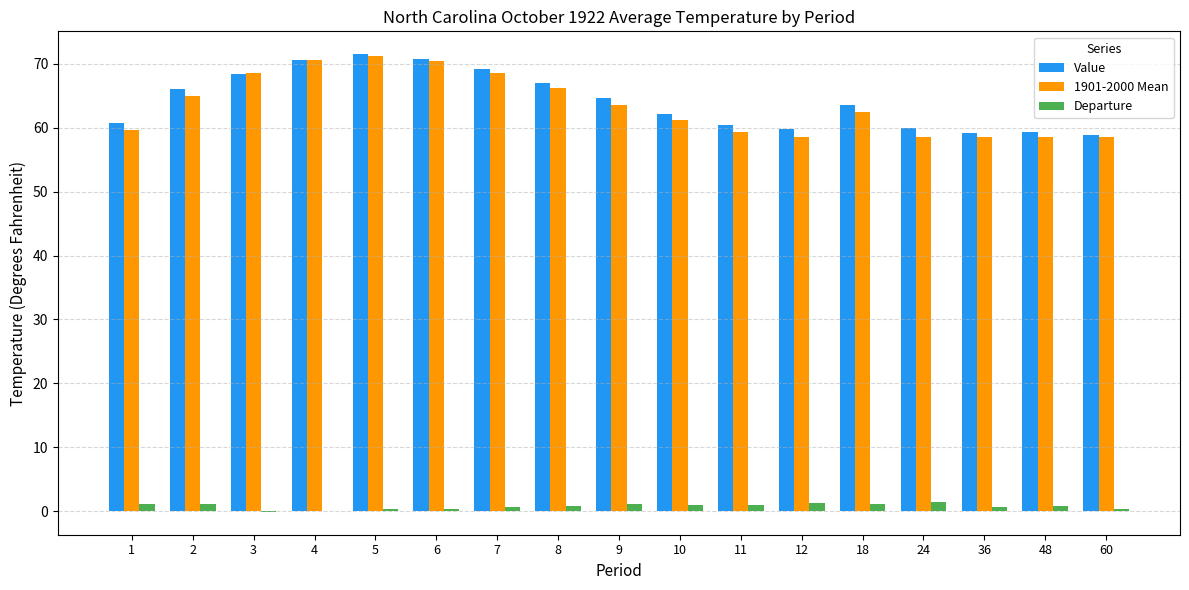

Are the bars horizontal?

No